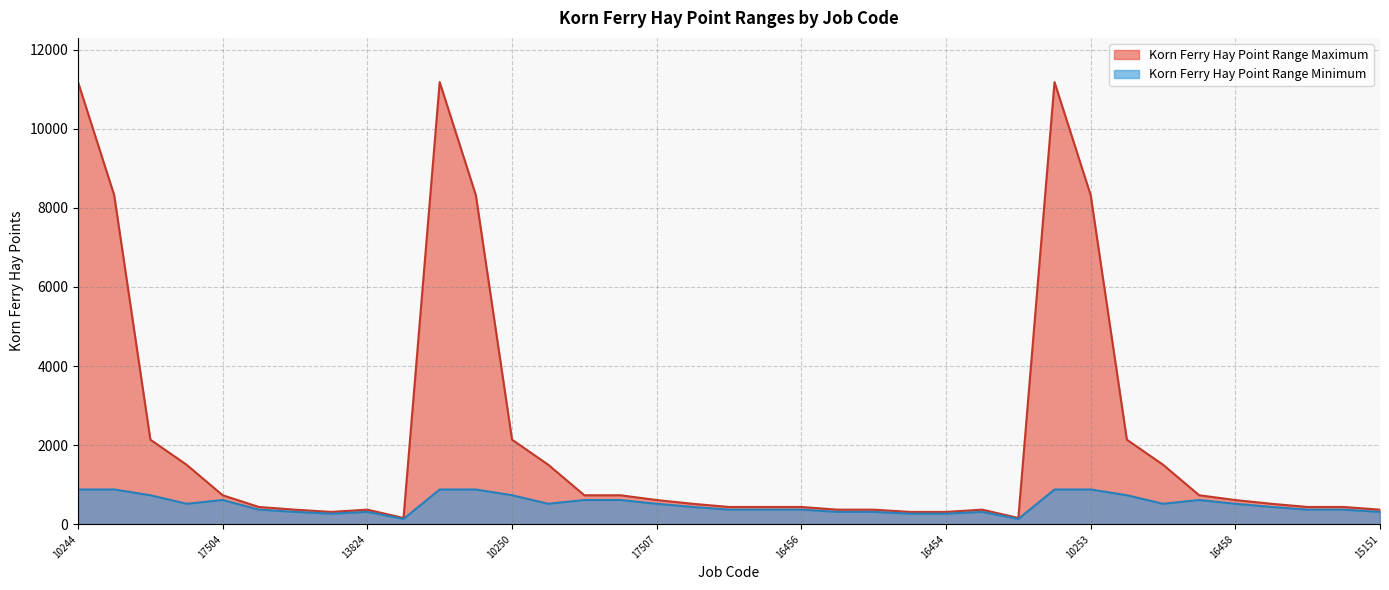

At which label does Korn Ferry Hay Point Range Maximum first exceed 518?

10244